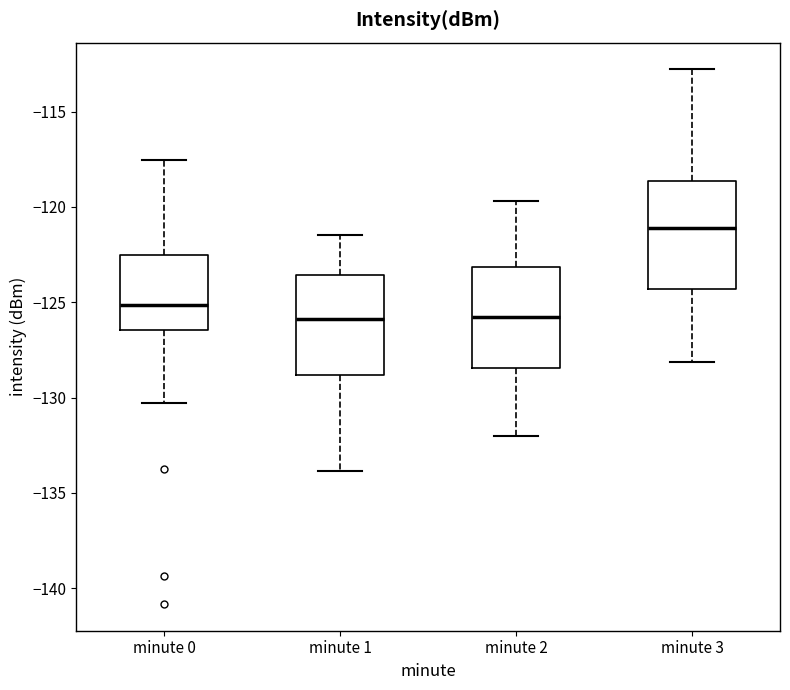

Where does the median line of the box for minute 0 sit on the y-axis? The values are not printed on the chart, so give them approximately, as read against the axis.

-125.0